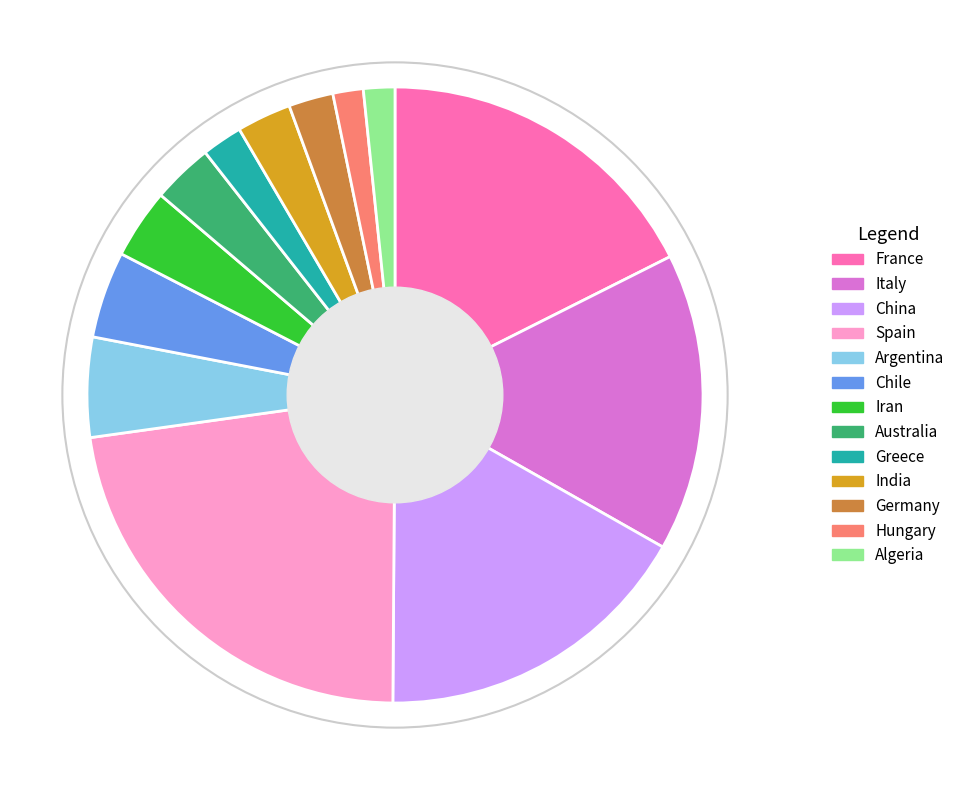

The Hungary slice represents 16% of the pie. True or false?

False